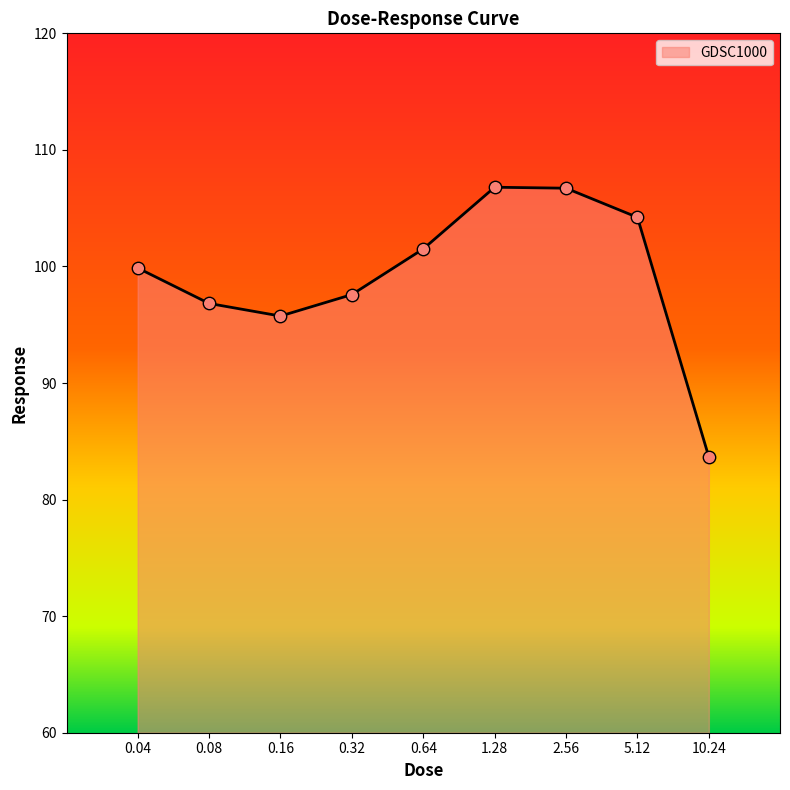

Between 0.08 and 0.32, which is larger?

0.32